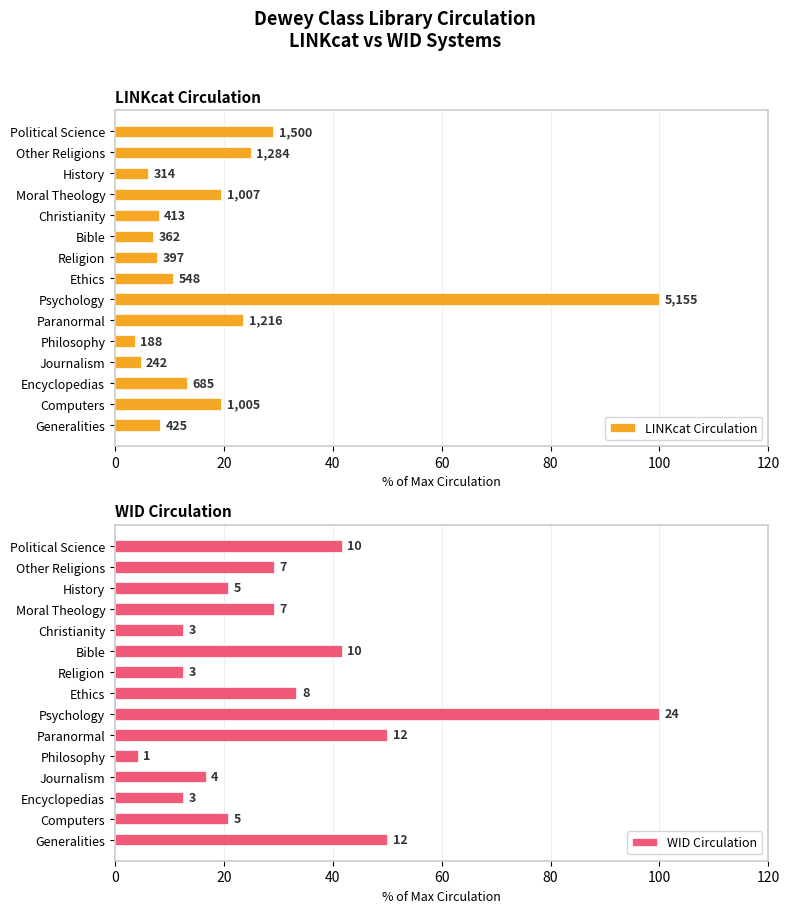

Between Ethics and History, which series saw the biggest shift?

WID Circulation